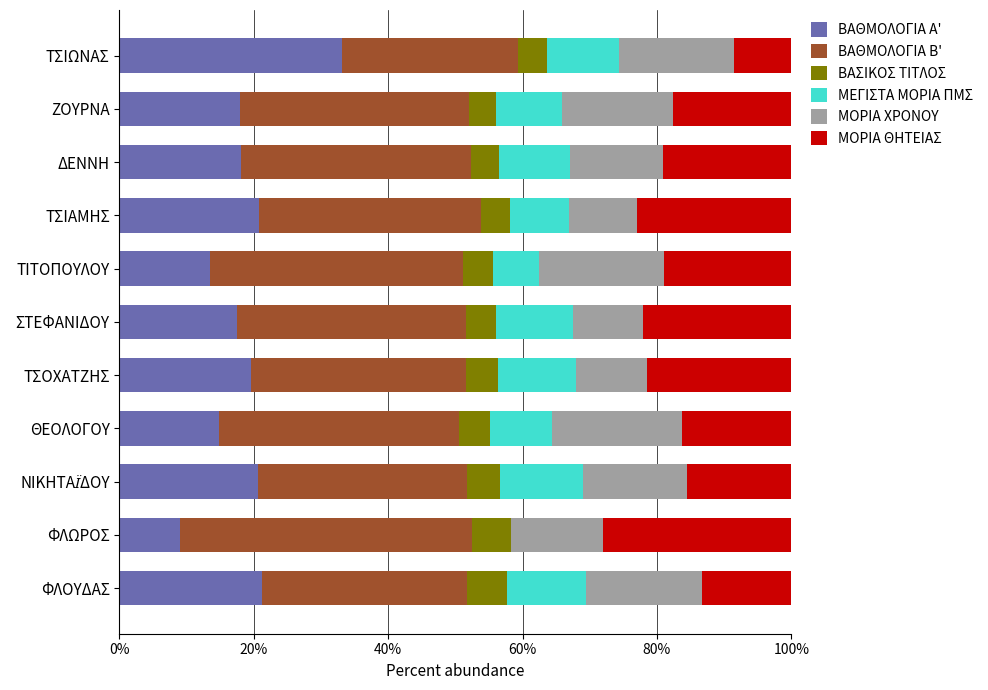

Which category has the highest value in the ΒΑΘΜΟΛΟΓΙΑ Α' series?

ΤΣΙΩΝΑΣ